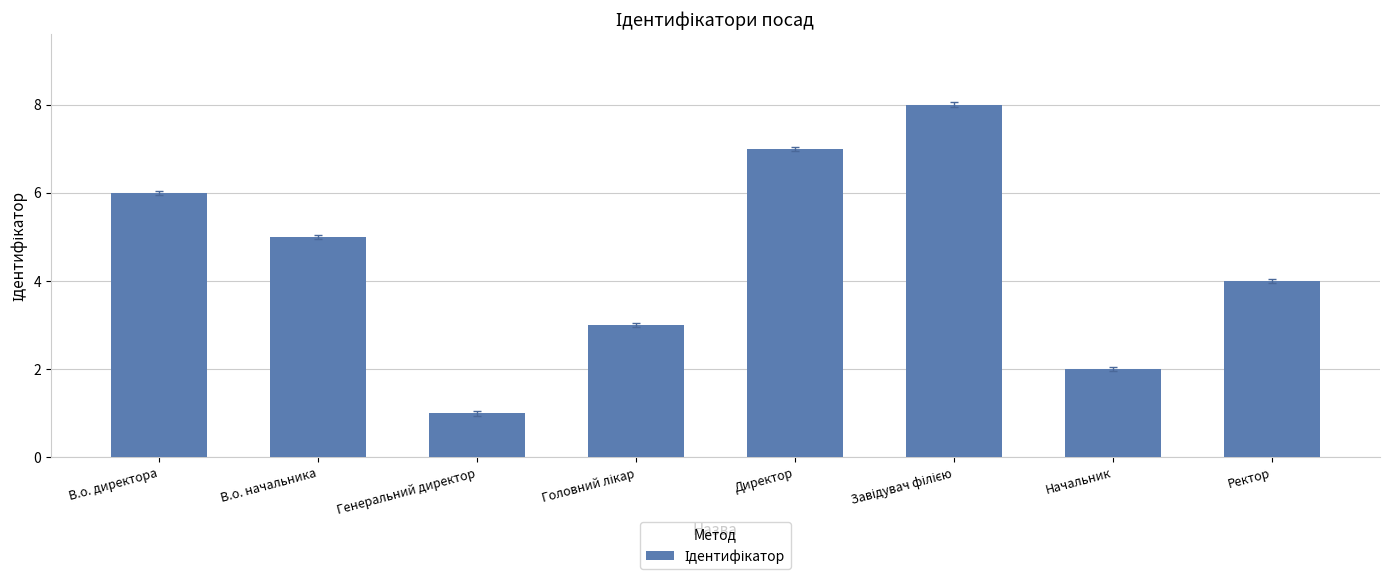

What is the sum of the values at В.о. начальника and Начальник?

7